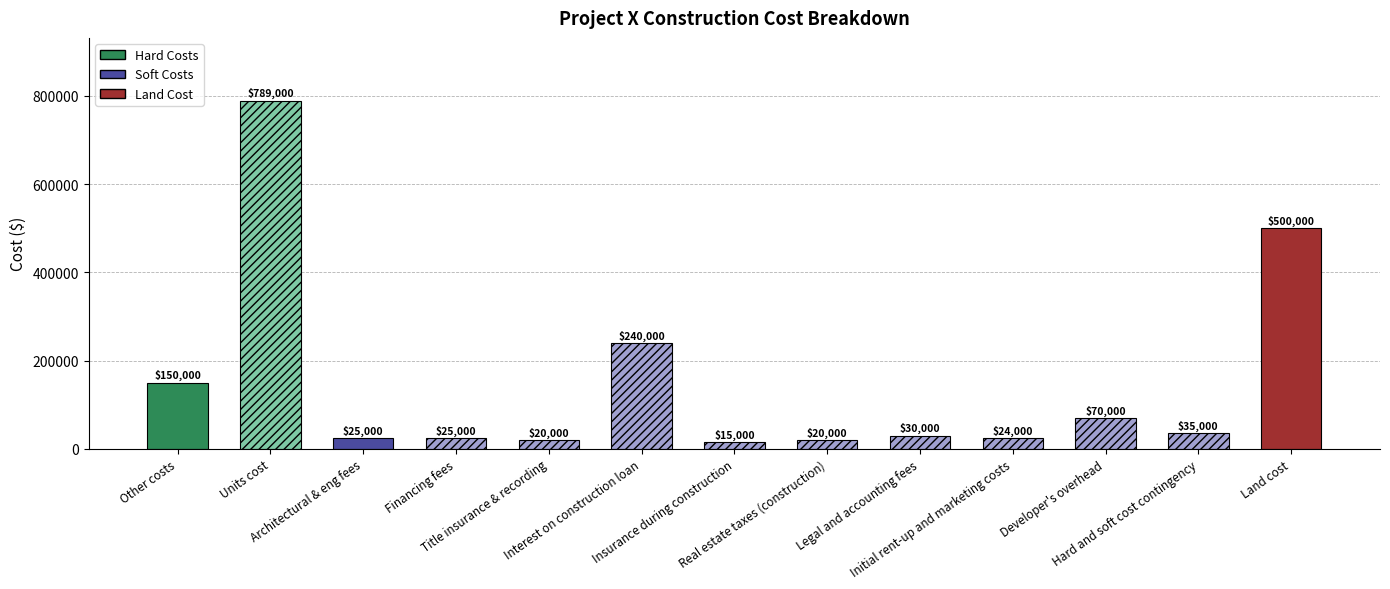

At which label does the data first exceed 30000?

Other costs